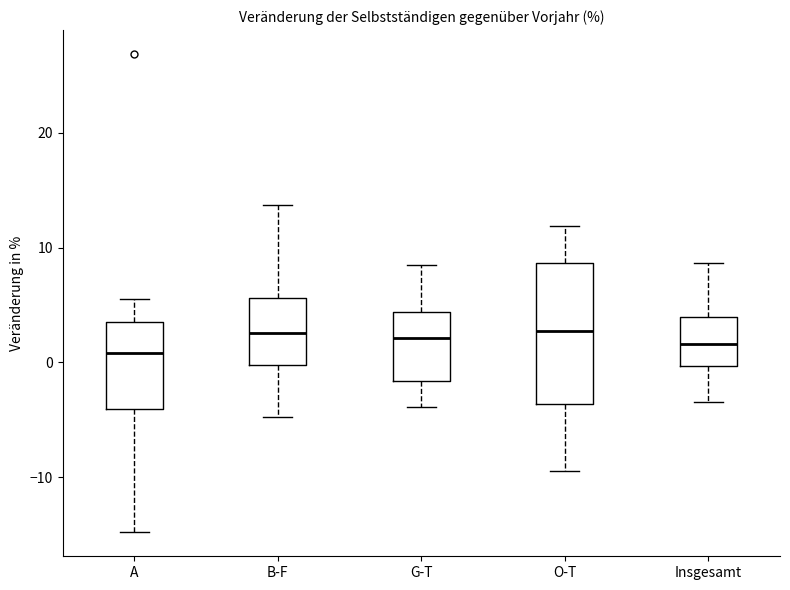

Reading left to right, transcribe this box plot: for each box, give where its median line is, the range the box spans, and where its two whiskers end, as read against the y-axis. The values are not printed on the chart, so give them approximately, as read against the axis.

A: median 1, box -4 to 4, whiskers -15 to 6
B-F: median 3, box 0 to 6, whiskers -5 to 14
G-T: median 2, box -2 to 4, whiskers -4 to 9
O-T: median 3, box -4 to 9, whiskers -9 to 12
Insgesamt: median 2, box 0 to 4, whiskers -3 to 9